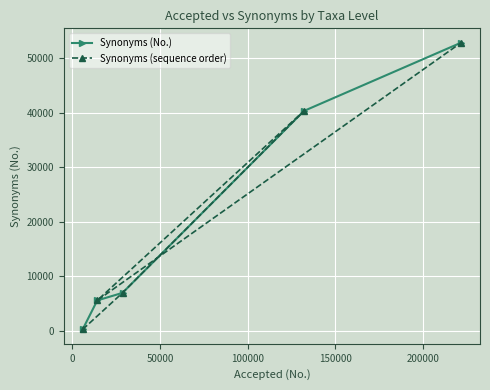

True or false: Synonyms (No.) and Synonyms (sequence order) cross at least once.

True